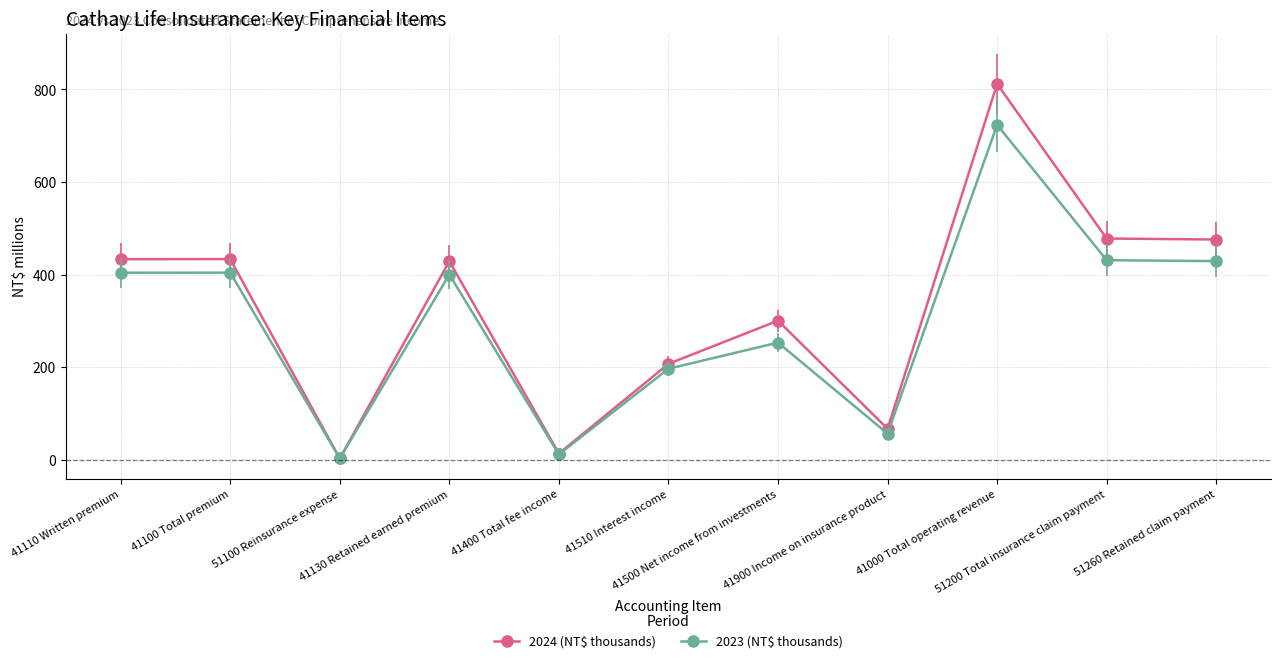

Which series has the largest range (max minus min)?

2024 (NT$ thousands)